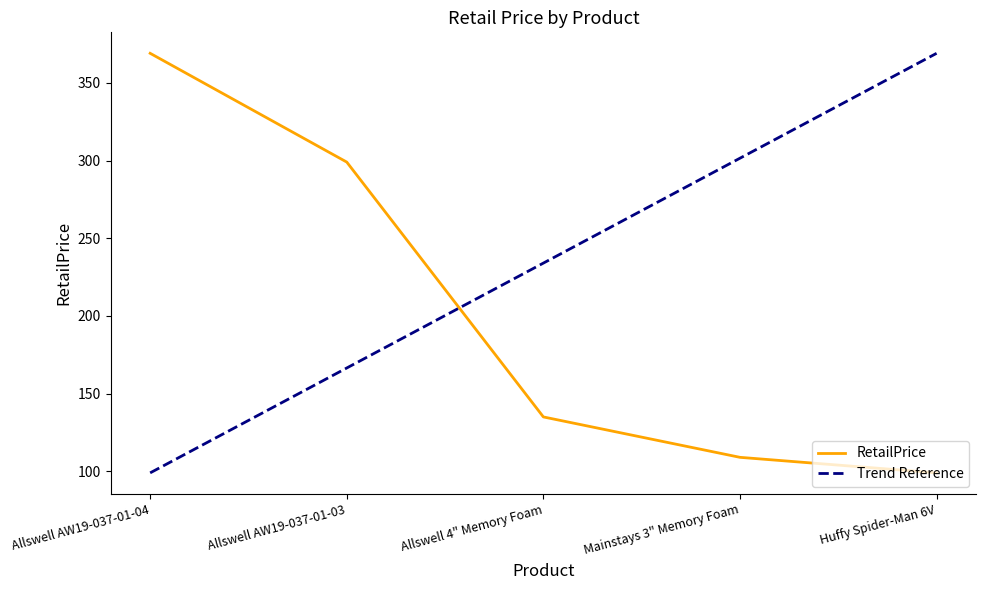

How many data points does each series have?

5